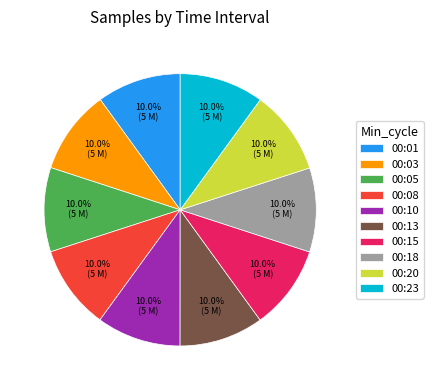

Does any single category account for the majority?

No